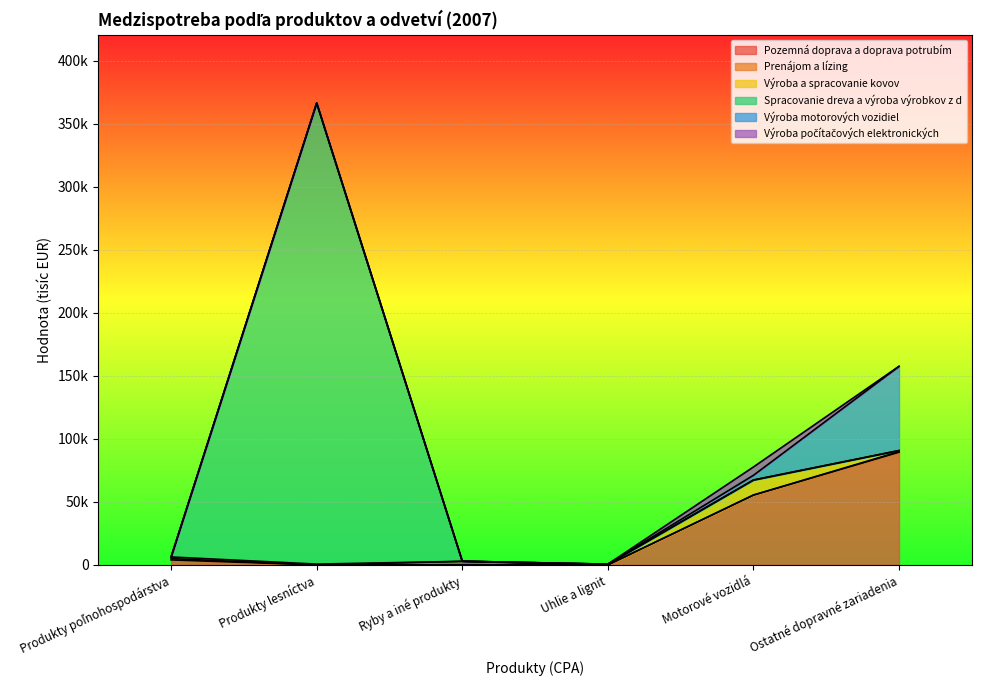

How many values in the Výroba a spracovanie kovov series are below 899?

3